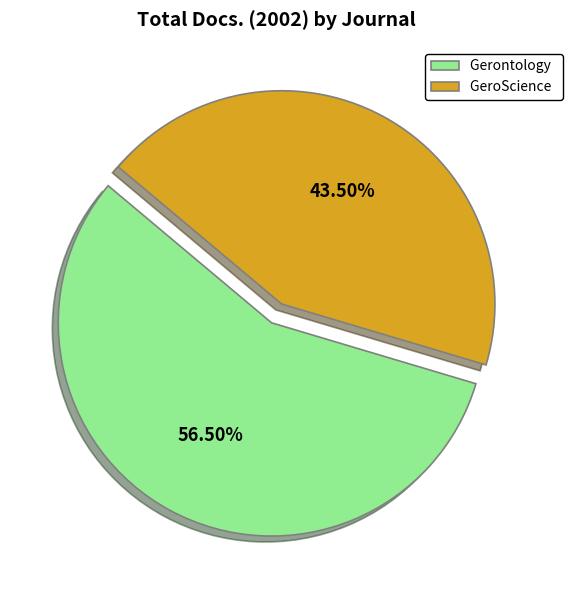

Rank the categories by value from highest to lowest.

Gerontology, GeroScience